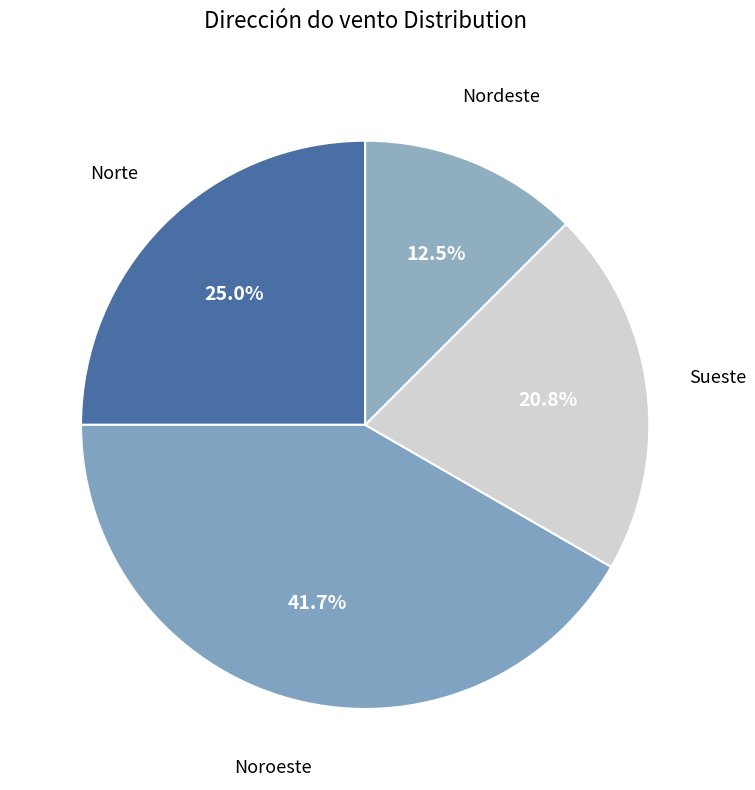

Count the number of slices in the pie.

4